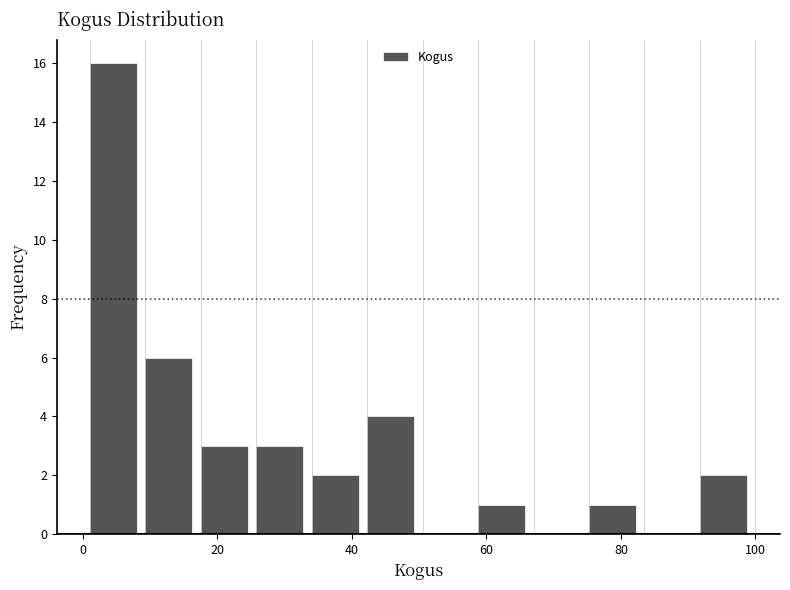

Reading left to right, transcribe this chart: for each bar, give the range it covers on the x-axis and its height. Neither the bar edges nor the heights are printed on the chart, so give them approximately, as read against the axes.

2 to 10: 16
10 to 18: 6
18 to 26: 3
26 to 34: 3
34 to 42: 2
42 to 50: 4
50 to 58: 0
58 to 68: 1
68 to 76: 0
76 to 84: 1
84 to 92: 0
92 to 100: 2